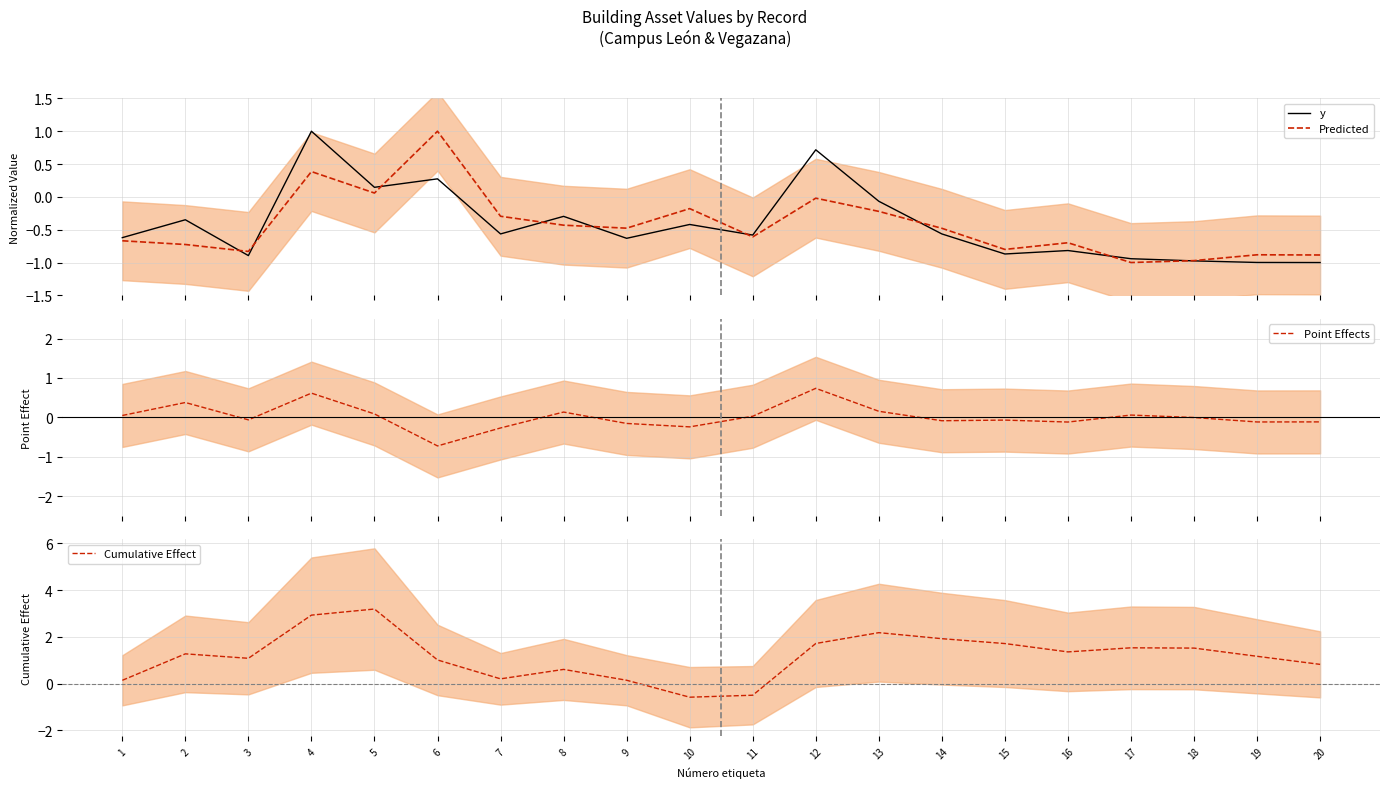

How many distinct data groups are displayed?

4